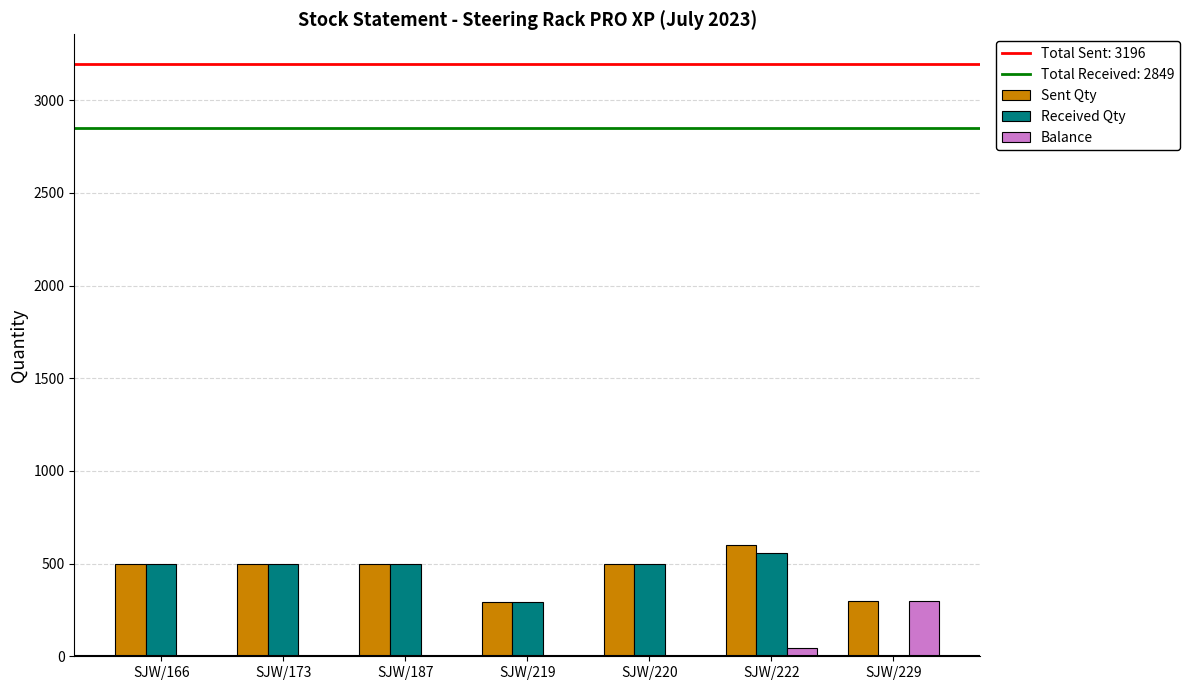

What is the sum of all Sent Qty values?

3196